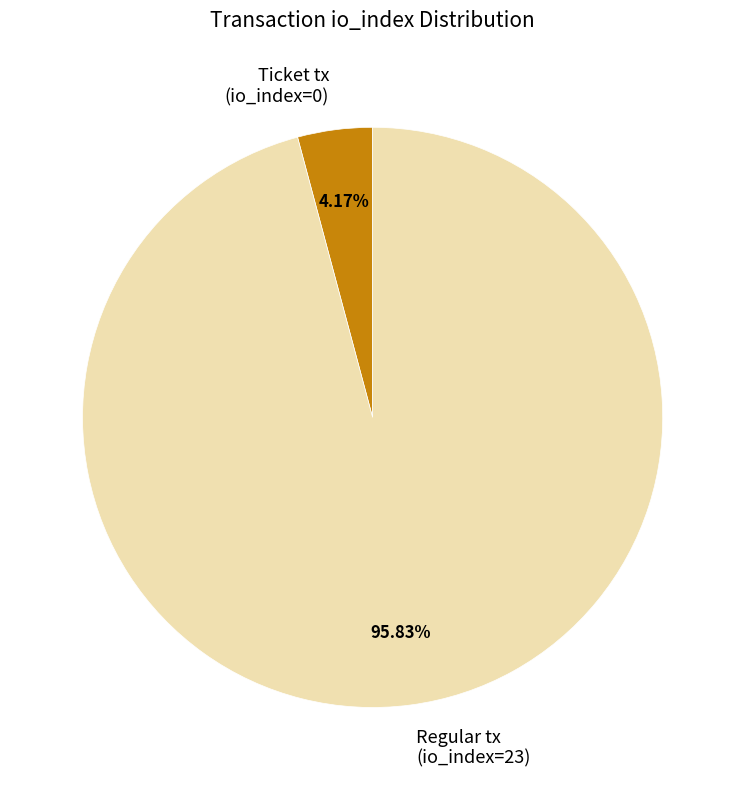

Is there any slice that represents more than half of the pie?

Yes